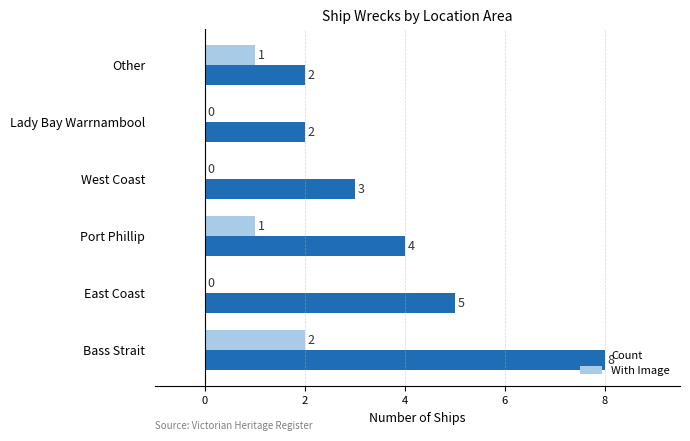

What is the sum of all With Image values?

4